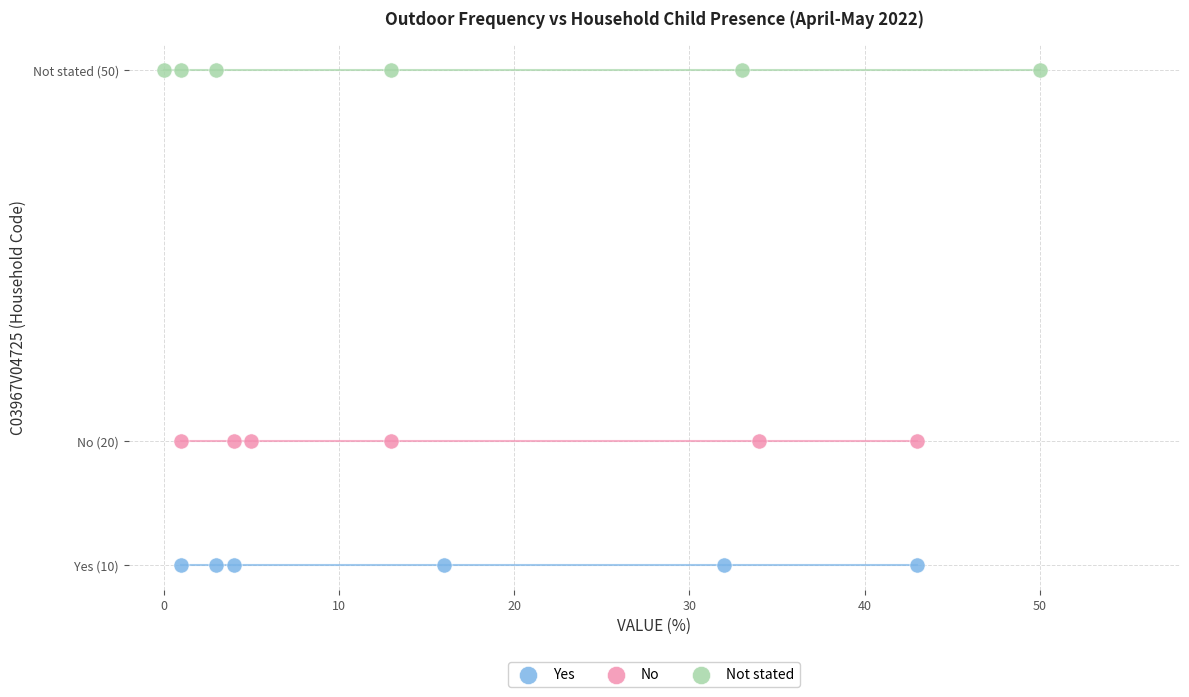

Which series contains the lowest Y value?

Yes